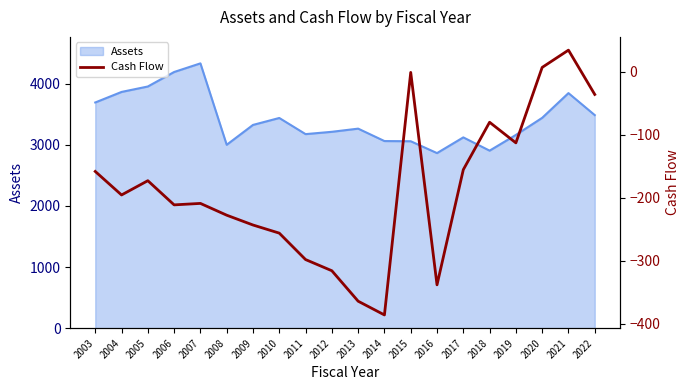

The chart shows a value of -227.5 at 2008. True or false?

True